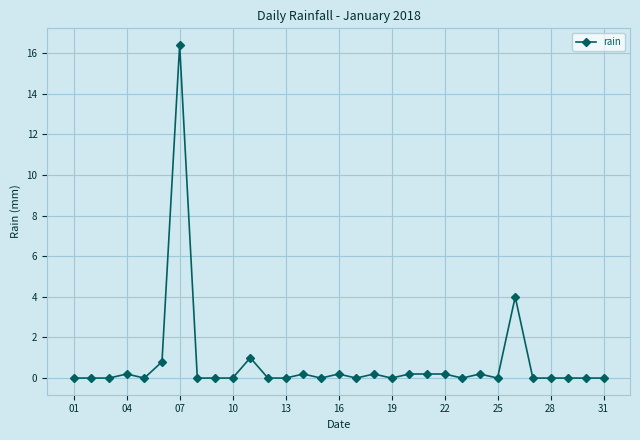

What is the average value?

0.8